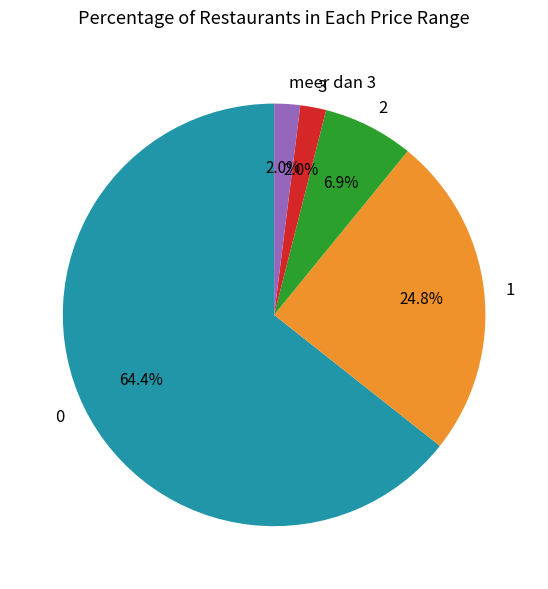

To the nearest percent, what is the combined percentage of 1 and 3?

27%